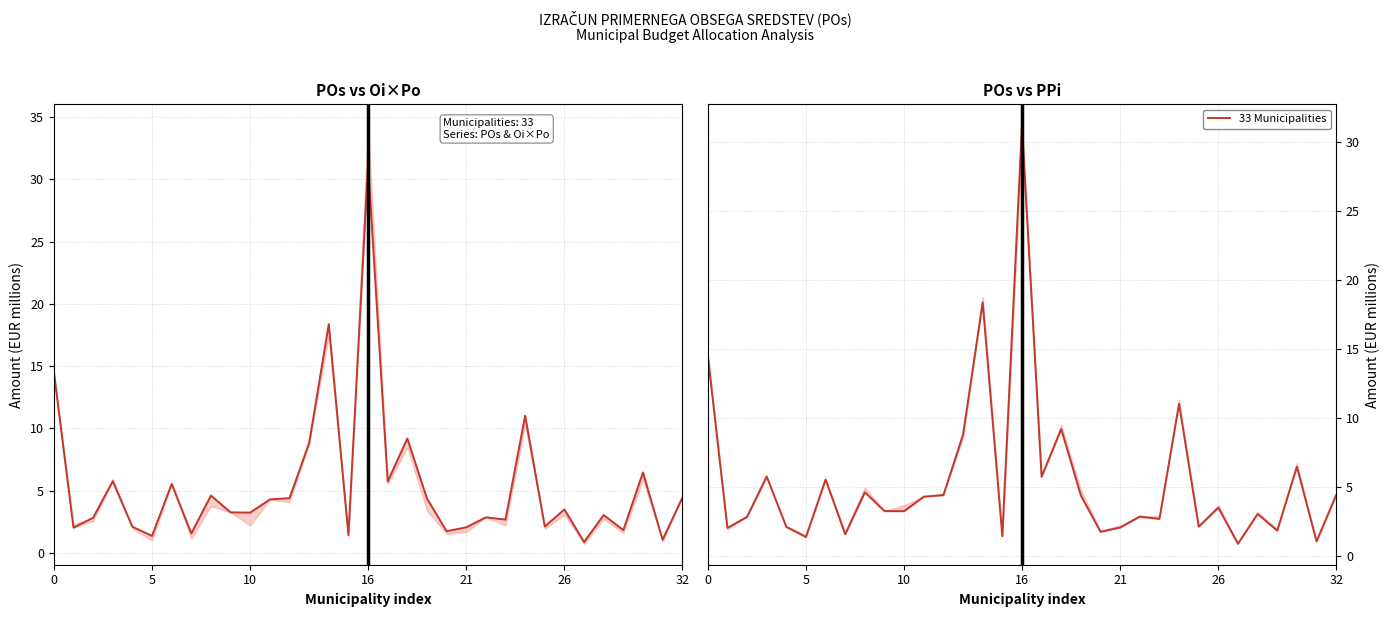

Is it true that POs (primerni obseg sredstev) equals 7.8 at 12?

False